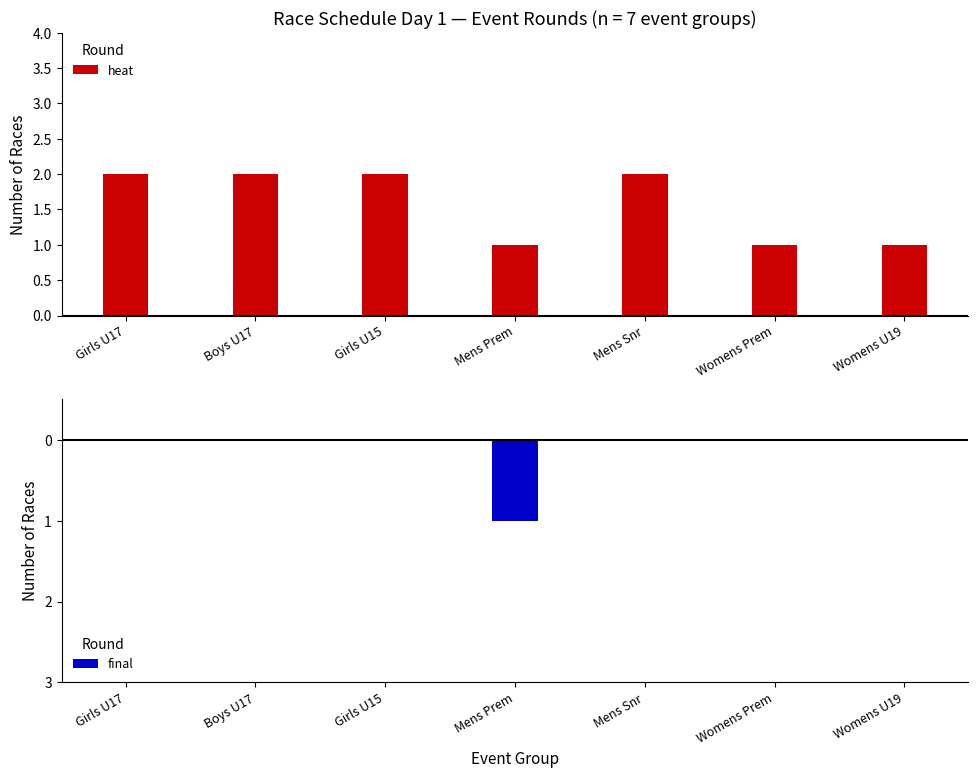

Is it true that heat equals 2 at Girls U17?

True